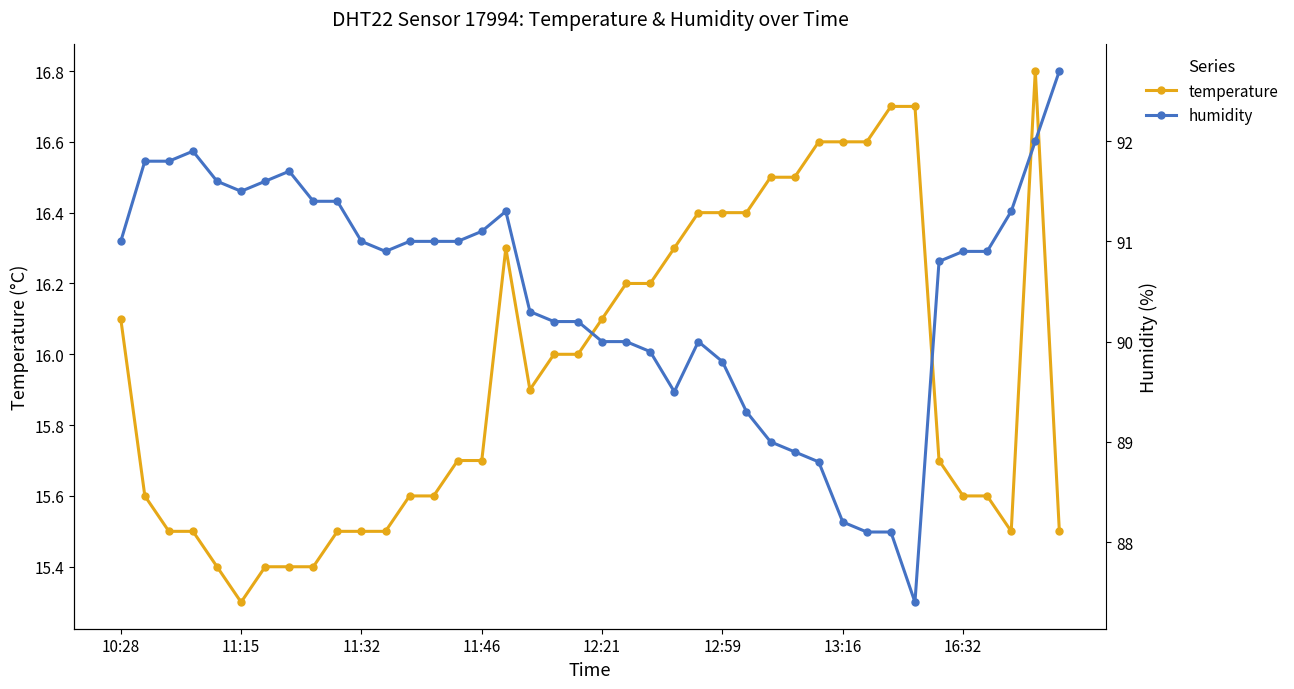

How many categories are shown in the chart?

40